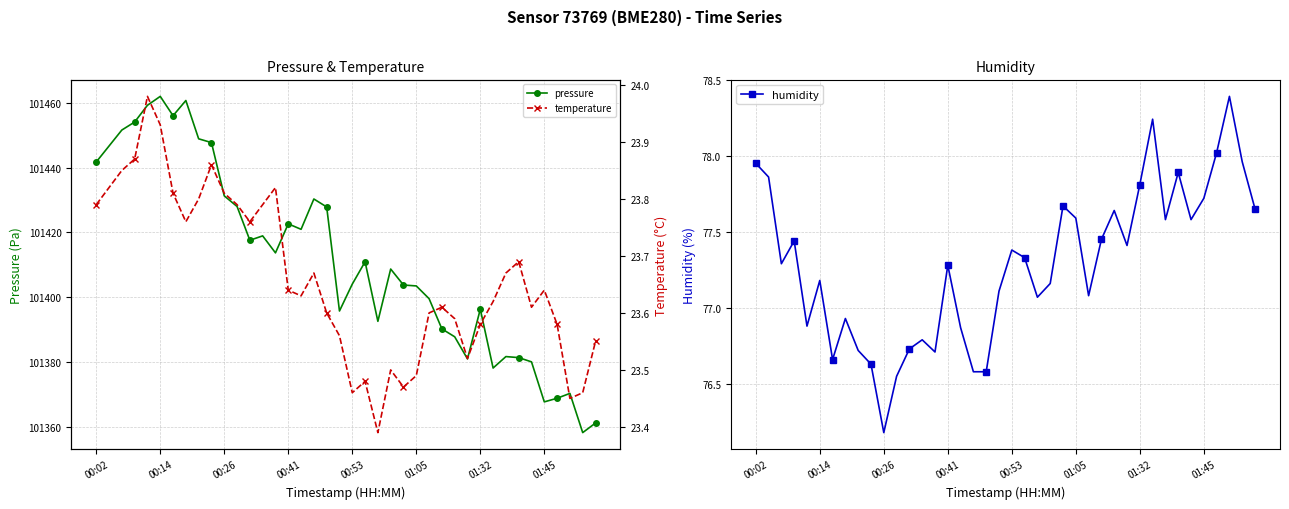

What is the average value of the pressure series?

101411.5